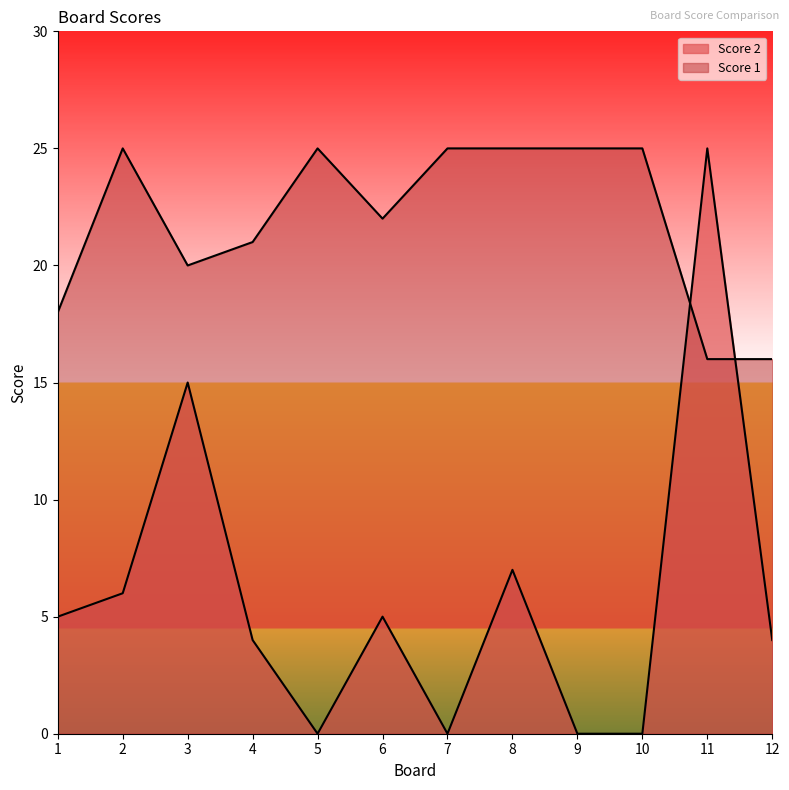

What is the value of the Score 2 point at the 6th from the left?

5